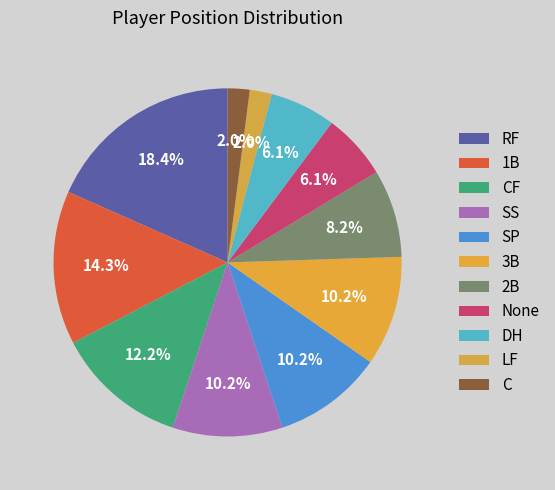

Rank the categories by value from lowest to highest.

C, LF, DH, None, 2B, SS, 3B, SP, CF, 1B, RF